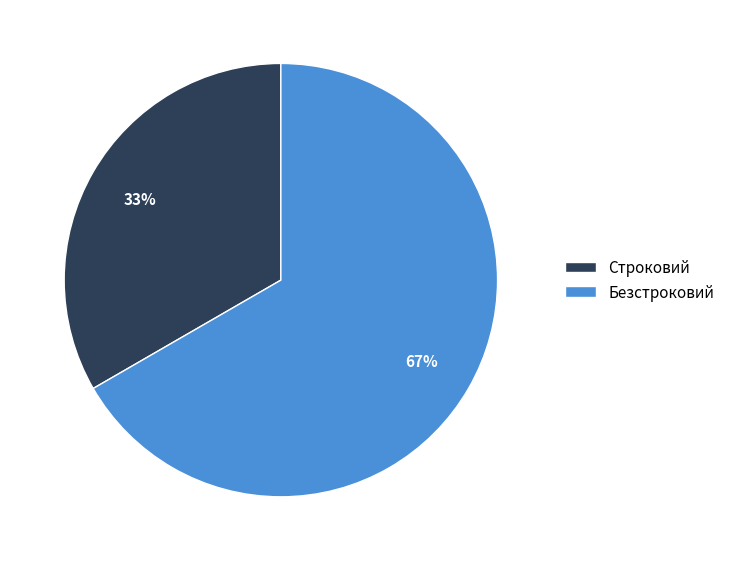

To the nearest percent, what percentage of the pie is Строковий?

33%